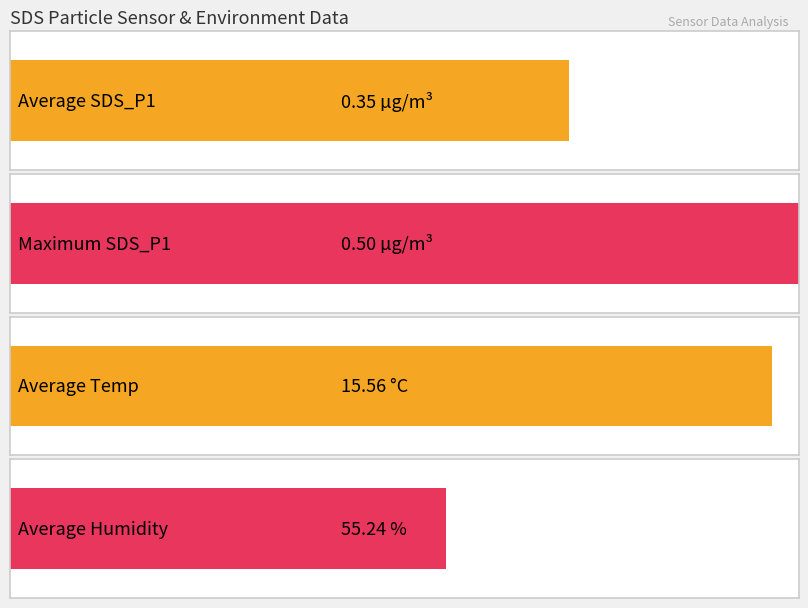

The SDS_P2 series shows 0.1 at 00:25. True or false?

False